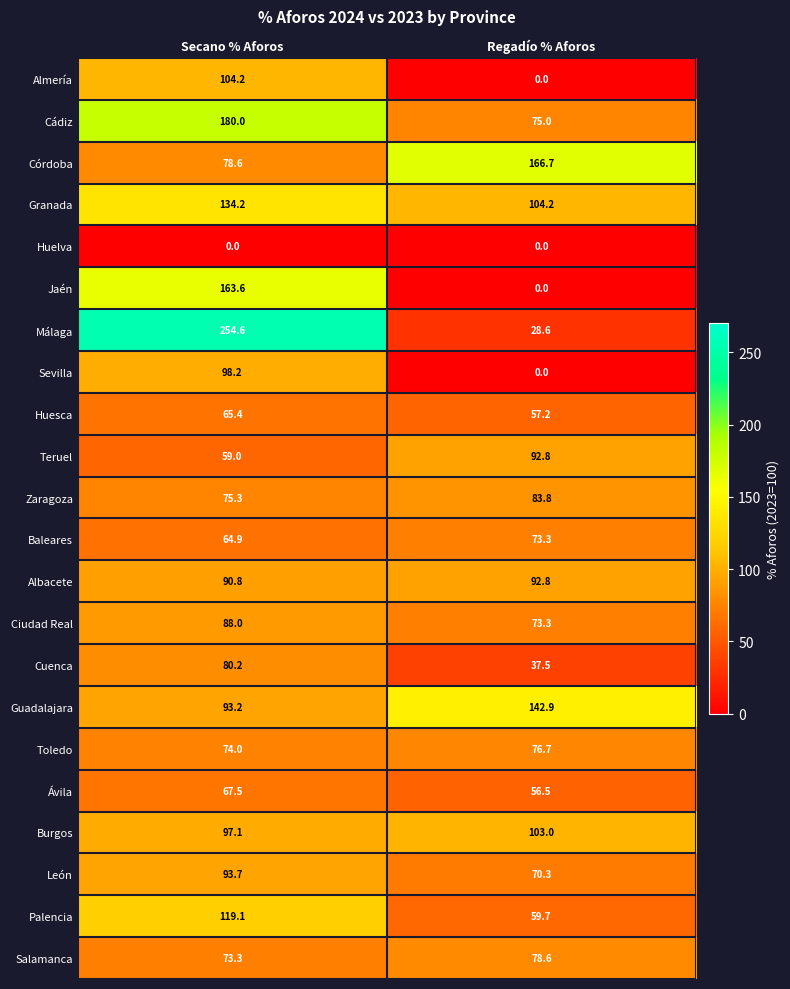

True or false: Guadalajara has a value of 142.9 at Regadío % Aforos.

True